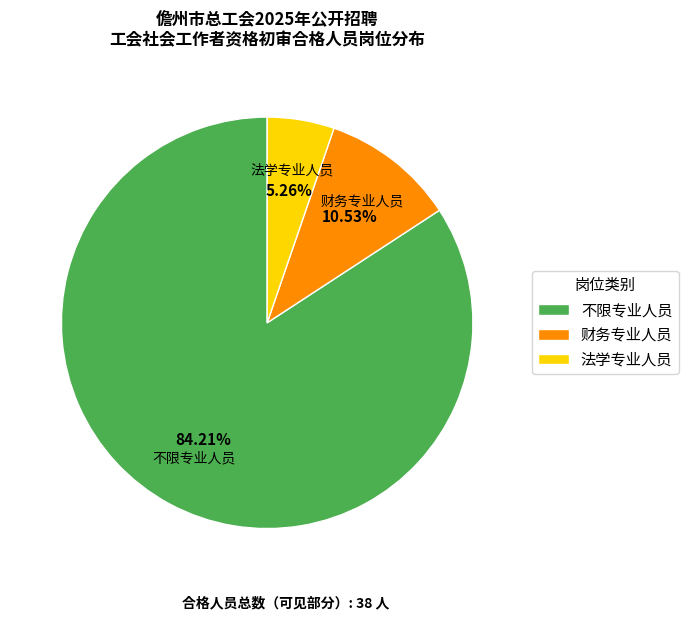

Is the sum of 法学专业人员 and 不限专业人员 greater than half?

Yes